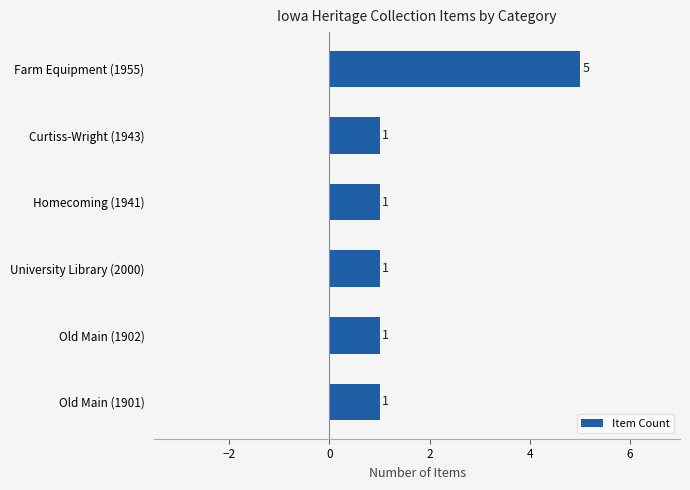

Which label corresponds to the largest value in the chart?

Farm Equipment (1955)